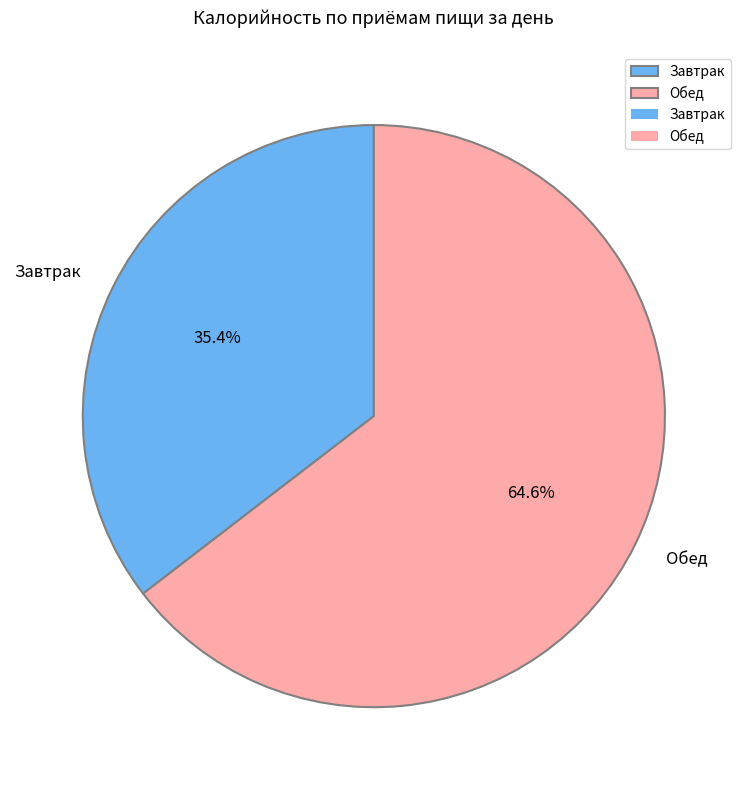

How many slices are in this pie chart?

2